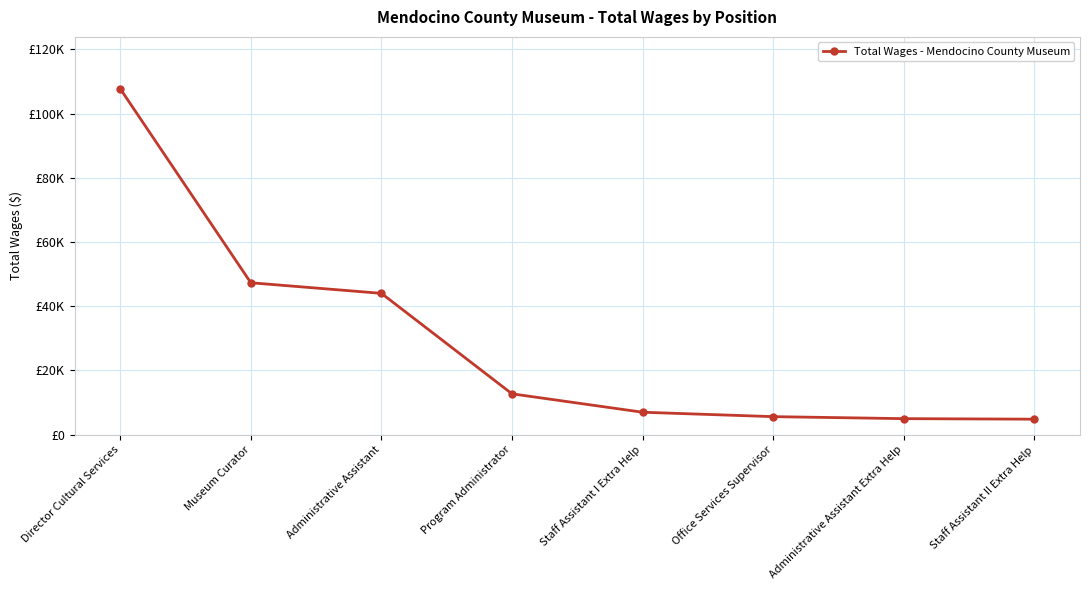

Does the chart have visible grid lines?

Yes